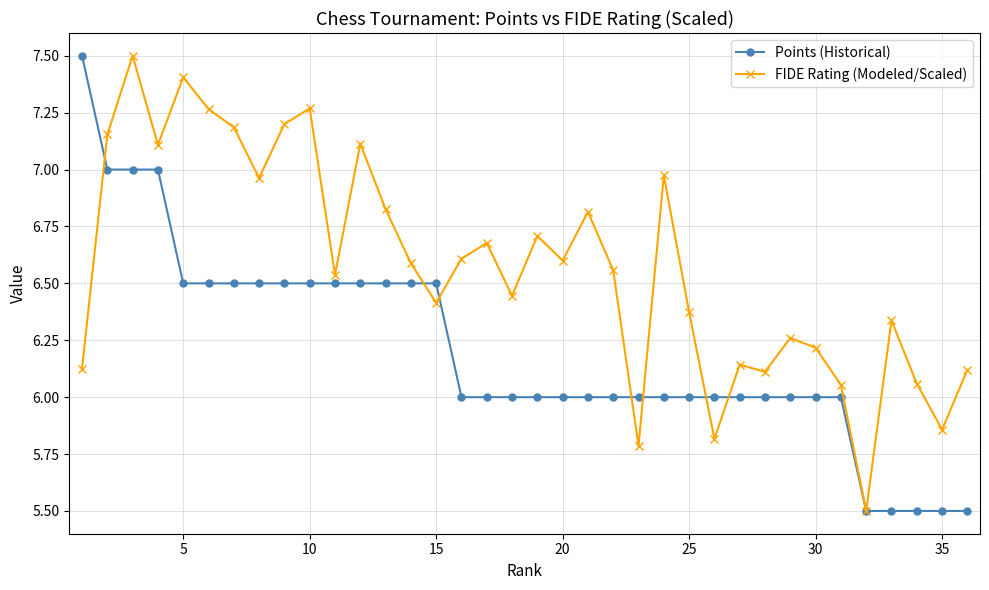

How many data points in FIDE Rating (Modeled/Scaled) are above 6?

32